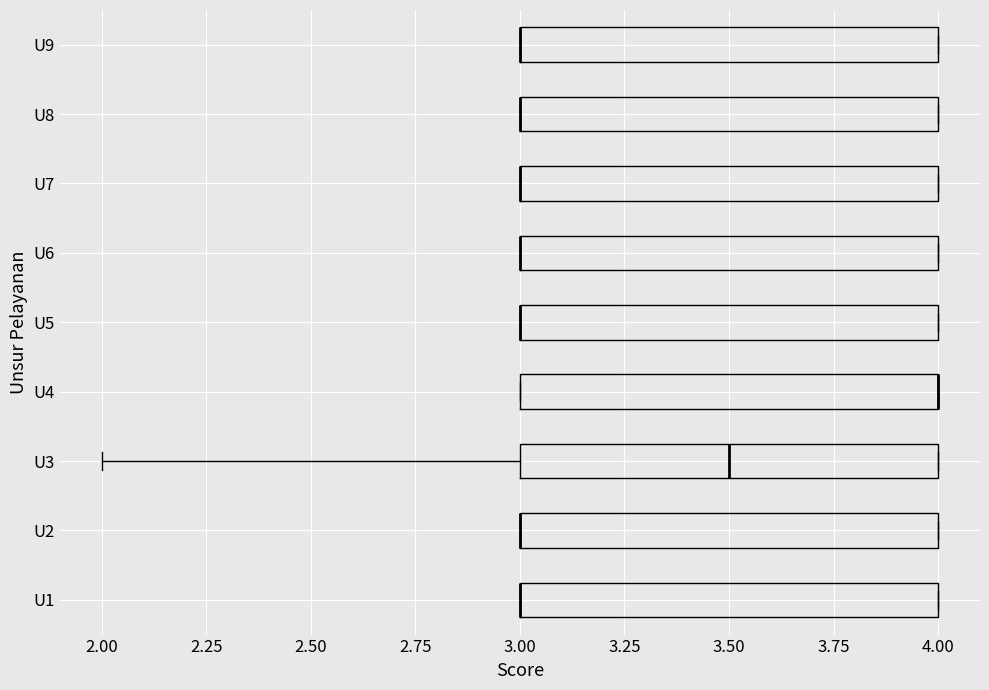

Reading bottom to top, transcribe this box plot: for each box, give where its median line is, the range the box spans, and where its two whiskers end, as read against the x-axis. The values are not printed on the chart, so give them approximately, as read against the axis.

U1: median 3.0 (drawn on the box's left edge), box 3.0 to 4.0, whiskers 3.0 to 4.0
U2: median 3.0 (drawn on the box's left edge), box 3.0 to 4.0, whiskers 3.0 to 4.0
U3: median 3.5, box 3.0 to 4.0, whiskers 2.0 to 4.0
U4: median 4.0 (drawn on the box's right edge), box 3.0 to 4.0, whiskers 3.0 to 4.0
U5: median 3.0 (drawn on the box's left edge), box 3.0 to 4.0, whiskers 3.0 to 4.0
U6: median 3.0 (drawn on the box's left edge), box 3.0 to 4.0, whiskers 3.0 to 4.0
U7: median 3.0 (drawn on the box's left edge), box 3.0 to 4.0, whiskers 3.0 to 4.0
U8: median 3.0 (drawn on the box's left edge), box 3.0 to 4.0, whiskers 3.0 to 4.0
U9: median 3.0 (drawn on the box's left edge), box 3.0 to 4.0, whiskers 3.0 to 4.0